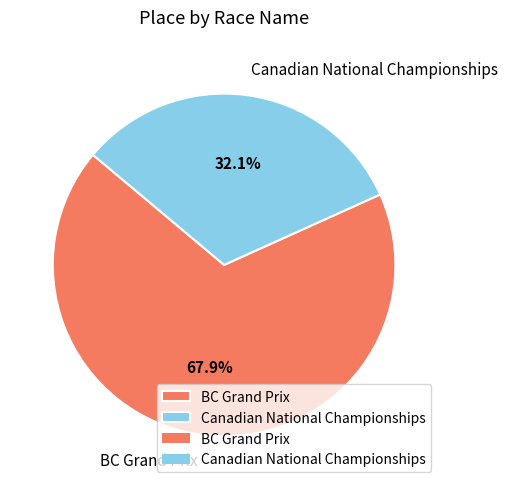

What is the ratio of the value at Canadian National Championships to the value at BC Grand Prix?

0.5